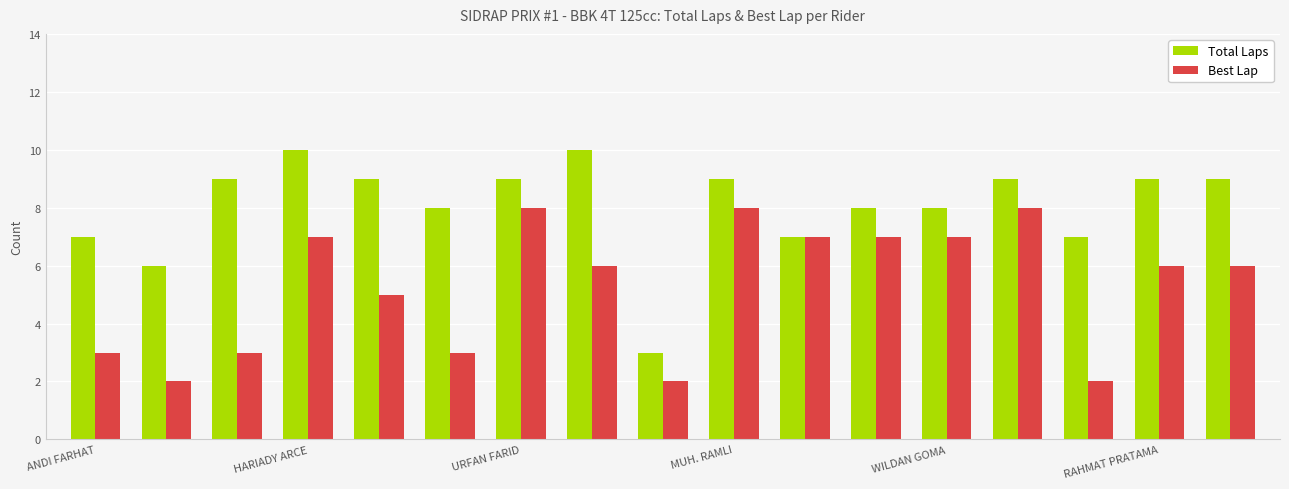

What is the minimum value for Total Laps?

3